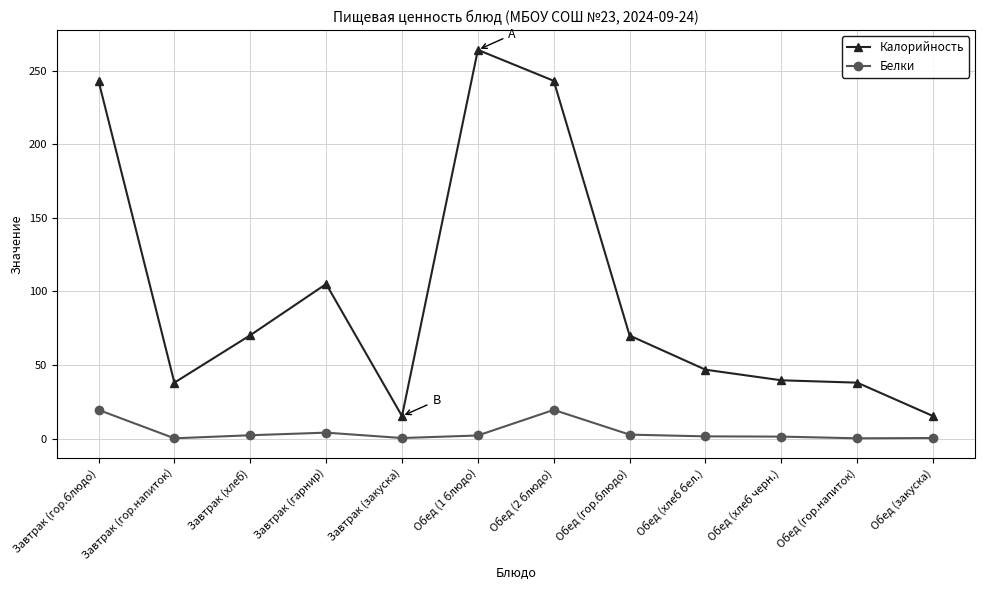

Read the Калорийность value at Обед (1 блюдо).

264.0